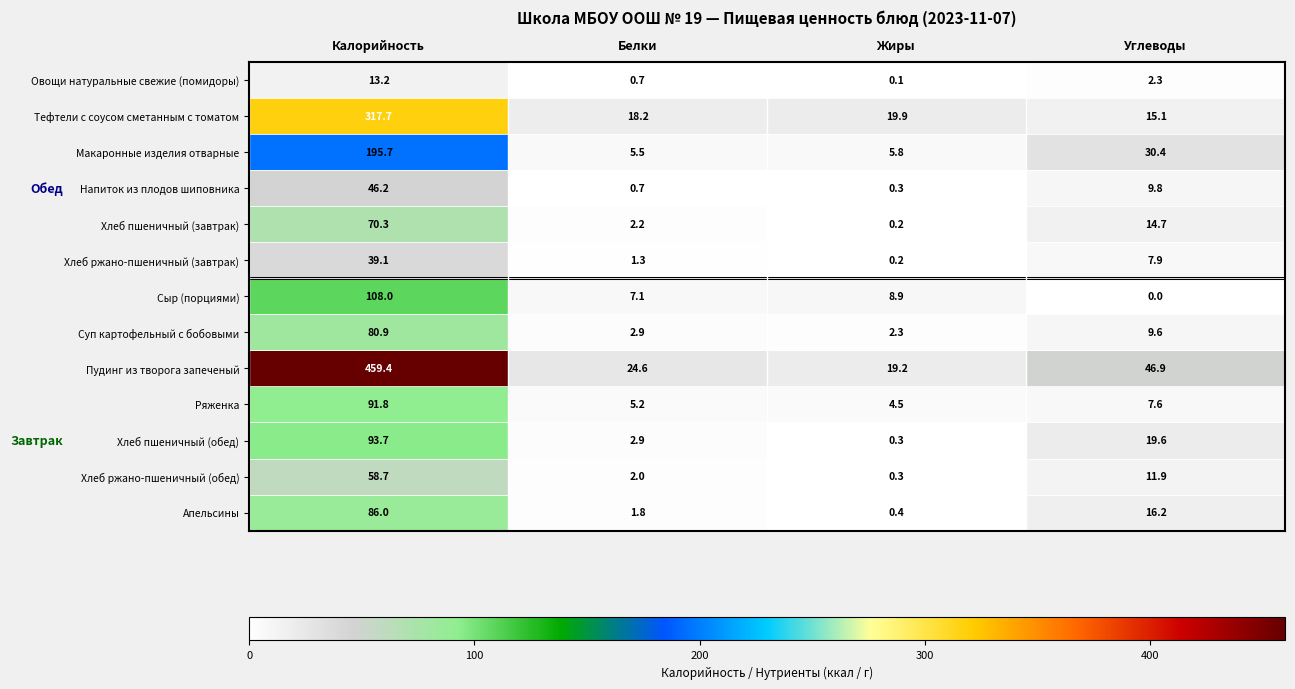

Rank the series by their maximum value, from lowest to highest.

Овощи натуральные свежие (помидоры), Хлеб ржано-пшеничный (завтрак), Напиток из плодов шиповника, Хлеб ржано-пшеничный (обед), Хлеб пшеничный (завтрак), Суп картофельный с бобовыми, Апельсины, Ряженка, Хлеб пшеничный (обед), Сыр (порциями), Макаронные изделия отварные, Тефтели с соусом сметанным с томатом, Пудинг из творога запеченый